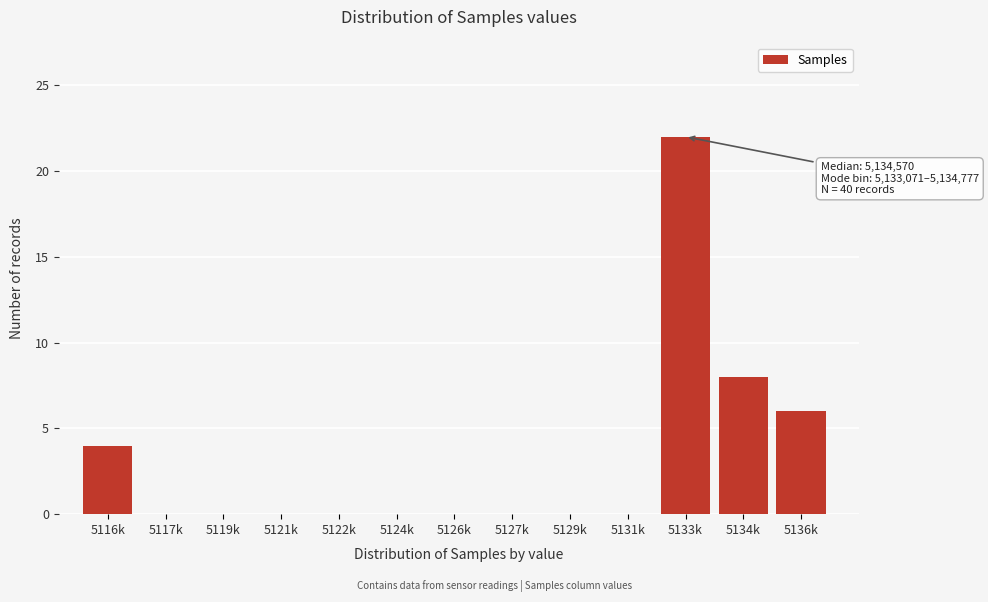

Reading right to left, what are all the values shown in this chart?

5136k=6	5134k=8	5133k=22	5131k=0	5129k=0	5127k=0	5126k=0	5124k=0	5122k=0	5121k=0	5119k=0	5117k=0	5116k=4